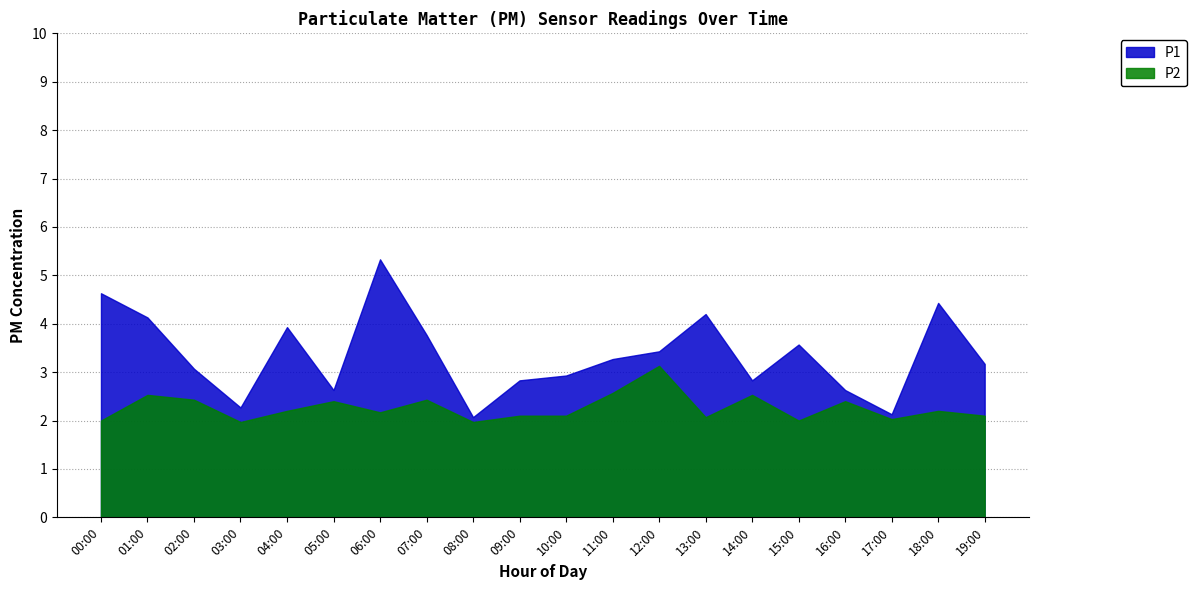

True or false: P1 and P2 intersect in this chart.

False